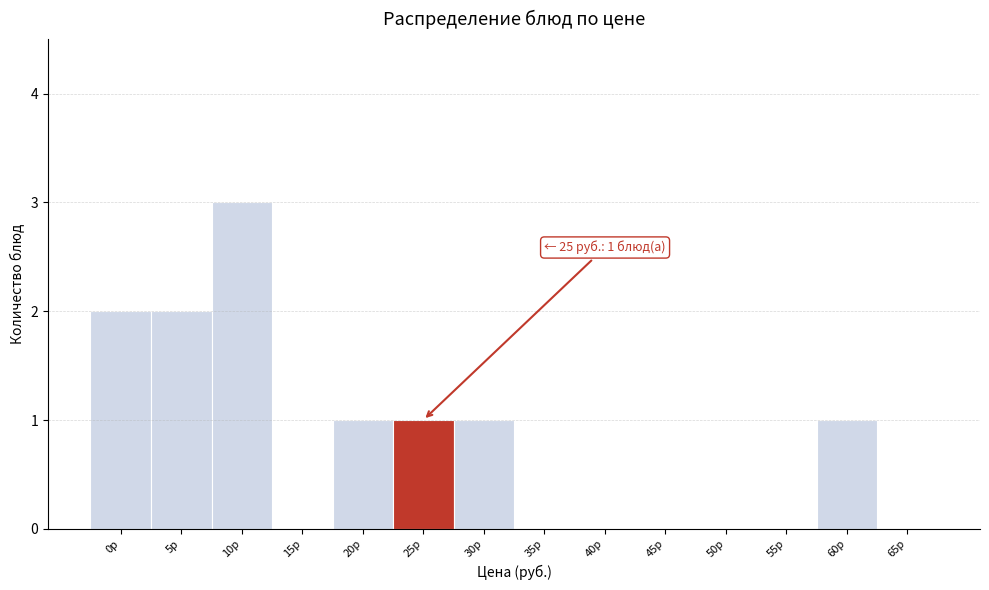

Reading left to right, list all the values displayed in this chart.

0р=2	5р=2	10р=3	15р=0	20р=1	25р=1	30р=1	35р=0	40р=0	45р=0	50р=0	55р=0	60р=1	65р=0